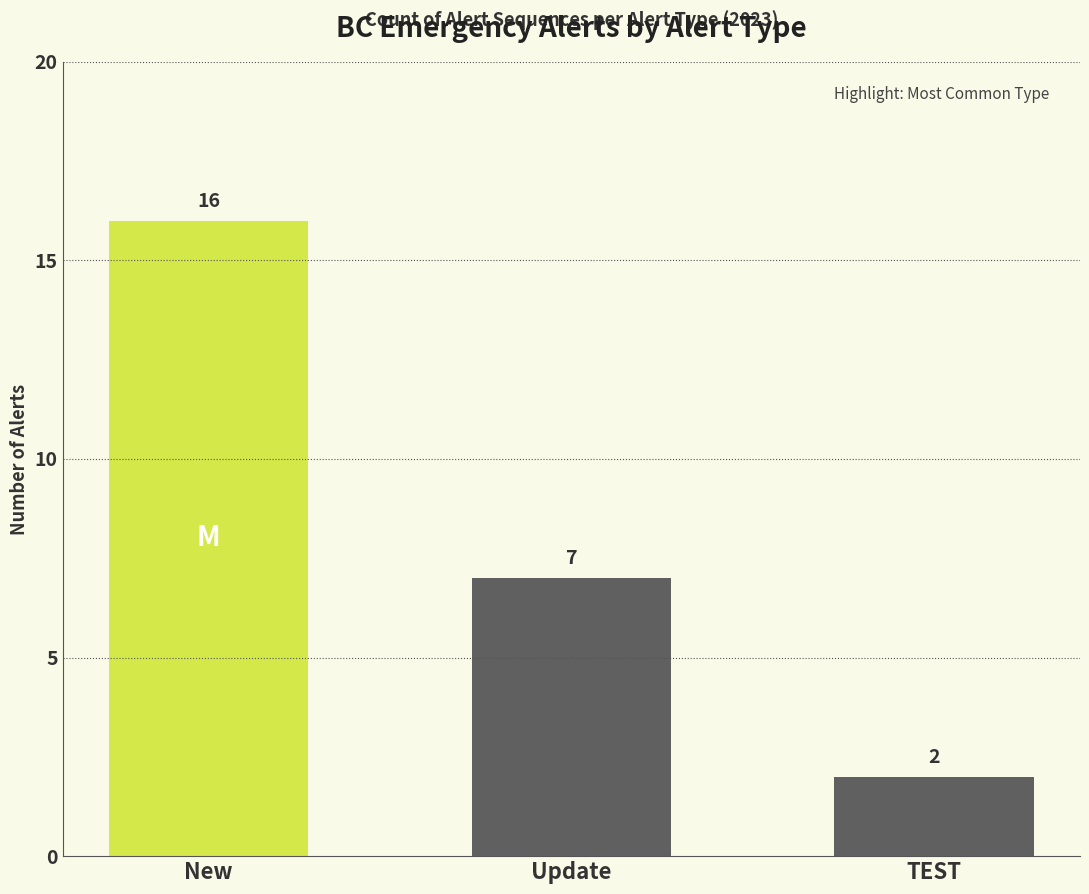

What is the sum of the values at Update and New?

23